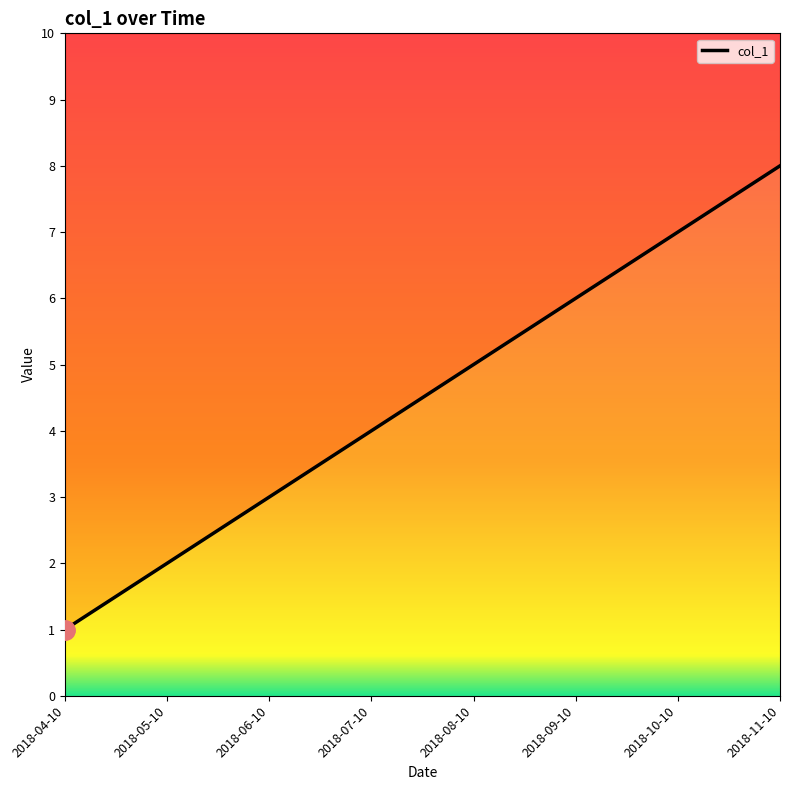

Count the values in the range 3 to 7.

5